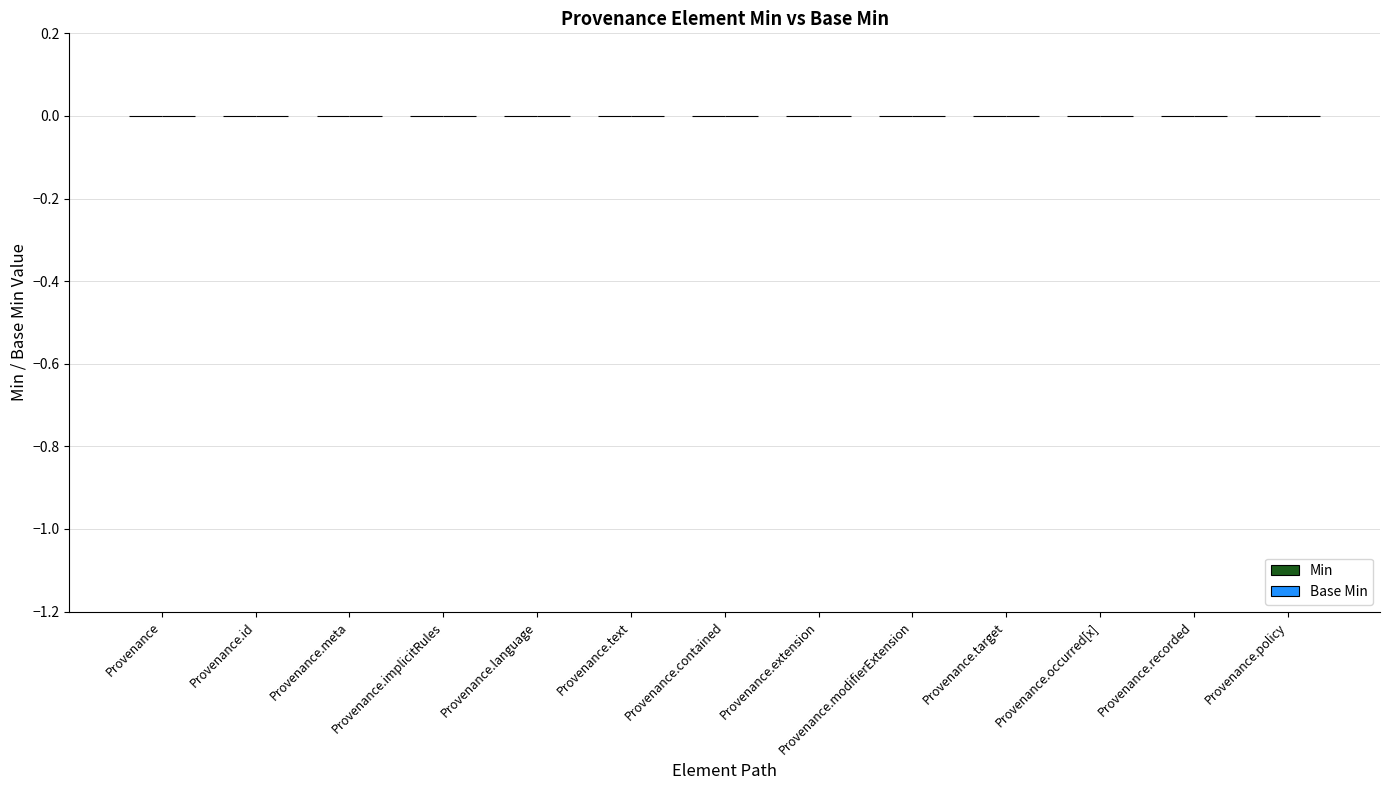

What are all the series names shown in the legend?

Min, Base Min